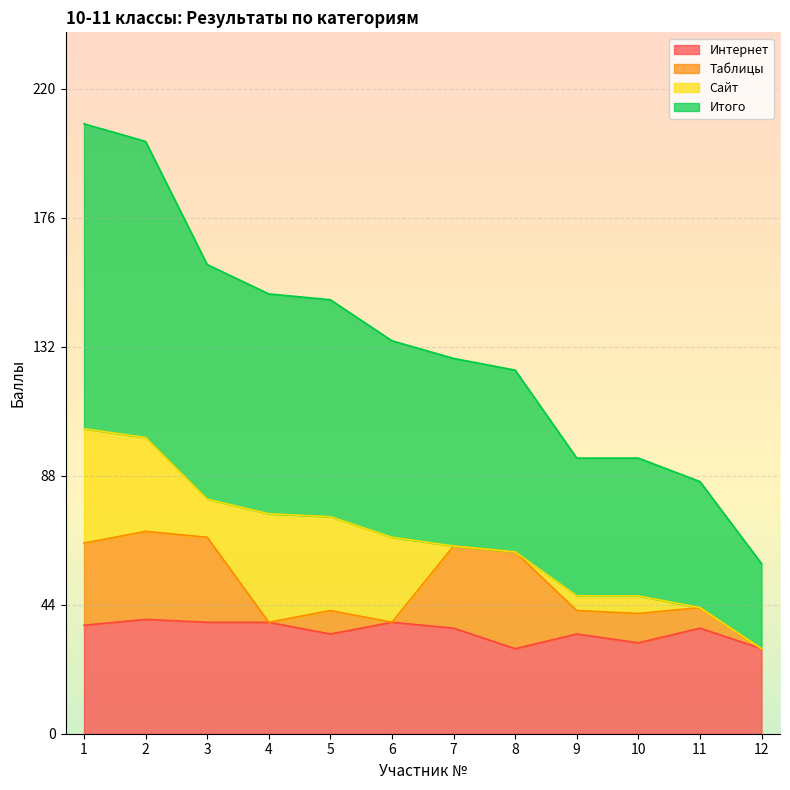

Does the chart display data point markers on the line(s)?

No